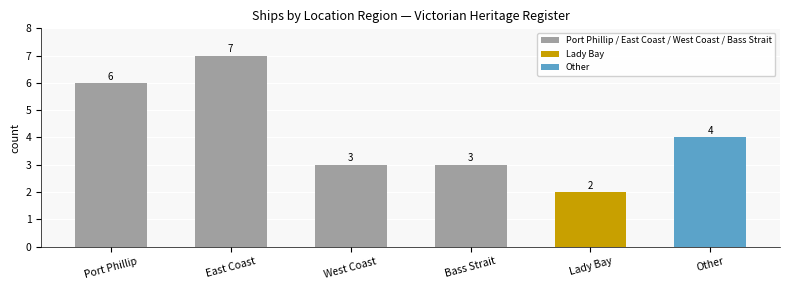

Reading right to left, what are all the values shown in this chart?

Other=4	Lady Bay=2	Bass Strait=3	West Coast=3	East Coast=7	Port Phillip=6